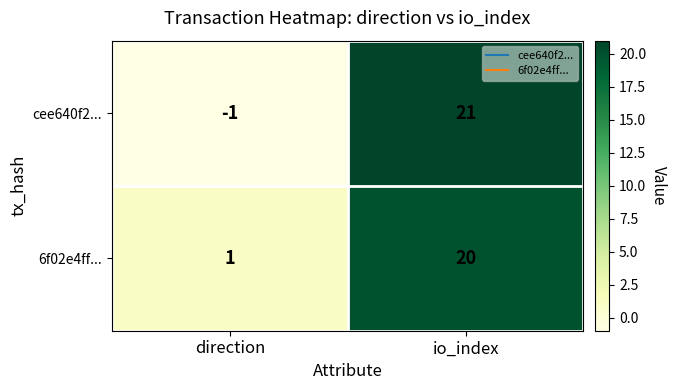

Which series has the largest range (max minus min)?

cee640f2...